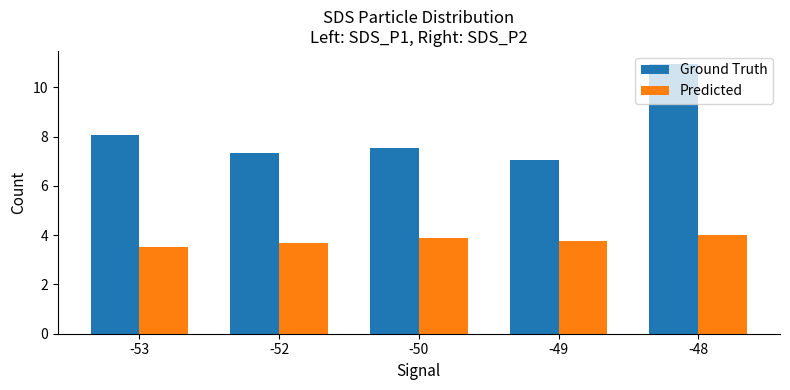

What is the minimum value shown in the chart?

3.5